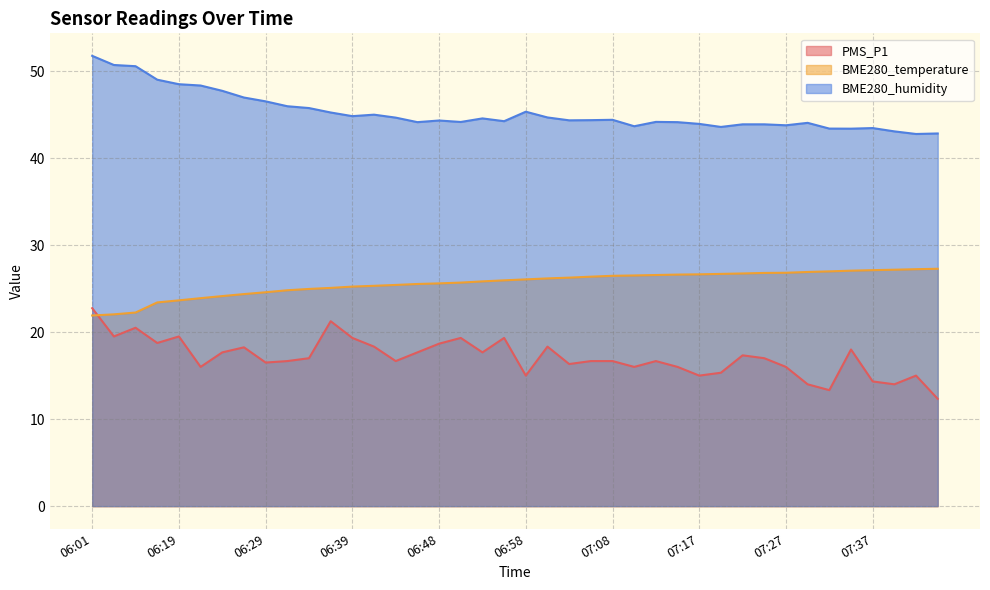

True or false: BME280_temperature and BME280_humidity intersect in this chart.

False